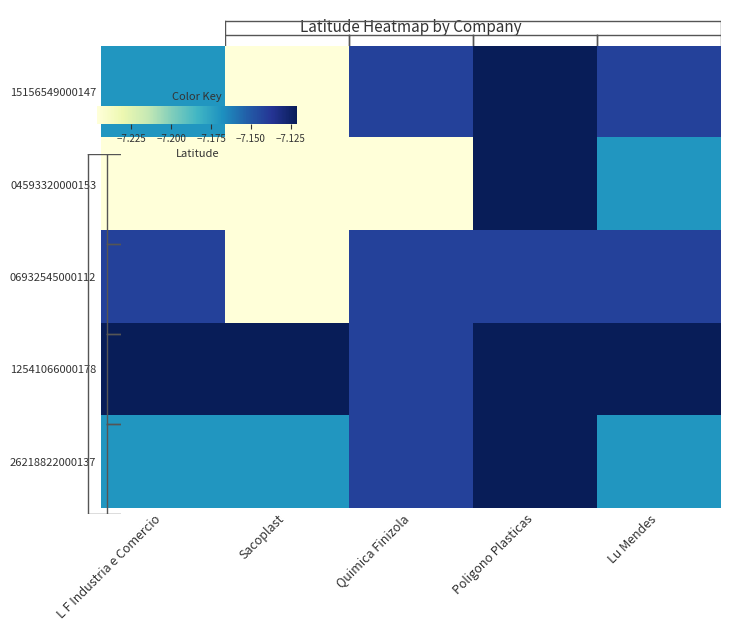

Reading right to left, extract all data points from this chart.

15156549000147: Lu Mendes=-7.1	Poligono Plasticas=-7.1	Quimica Finizola=-7.1	Sacoplast=-7.2	L F Industria e Comercio=-7.2
04593320000153: Lu Mendes=-7.2	Poligono Plasticas=-7.1	Quimica Finizola=-7.2	Sacoplast=-7.2	L F Industria e Comercio=-7.2
06932545000112: Lu Mendes=-7.1	Poligono Plasticas=-7.1	Quimica Finizola=-7.1	Sacoplast=-7.2	L F Industria e Comercio=-7.1
12541066000178: Lu Mendes=-7.1	Poligono Plasticas=-7.1	Quimica Finizola=-7.1	Sacoplast=-7.1	L F Industria e Comercio=-7.1
26218822000137: Lu Mendes=-7.2	Poligono Plasticas=-7.1	Quimica Finizola=-7.1	Sacoplast=-7.2	L F Industria e Comercio=-7.2